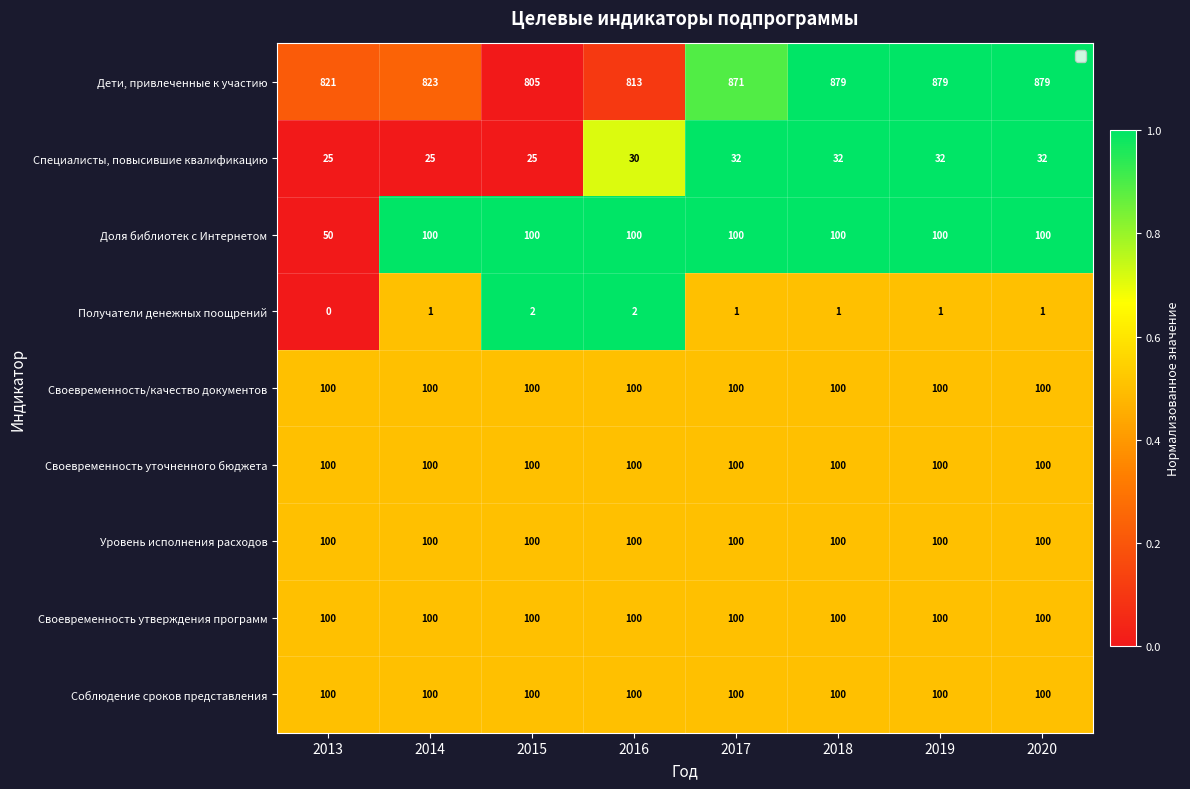

The Своевременность утверждения программ series shows 100 at 2014. True or false?

True